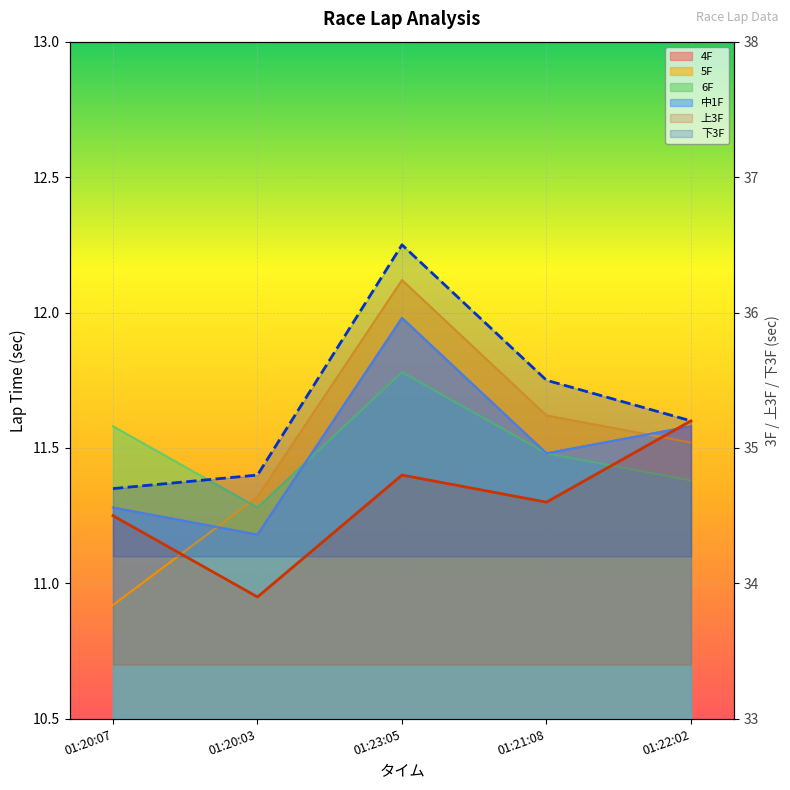

Where is 下3F nearest to the value 35?

01:20:03